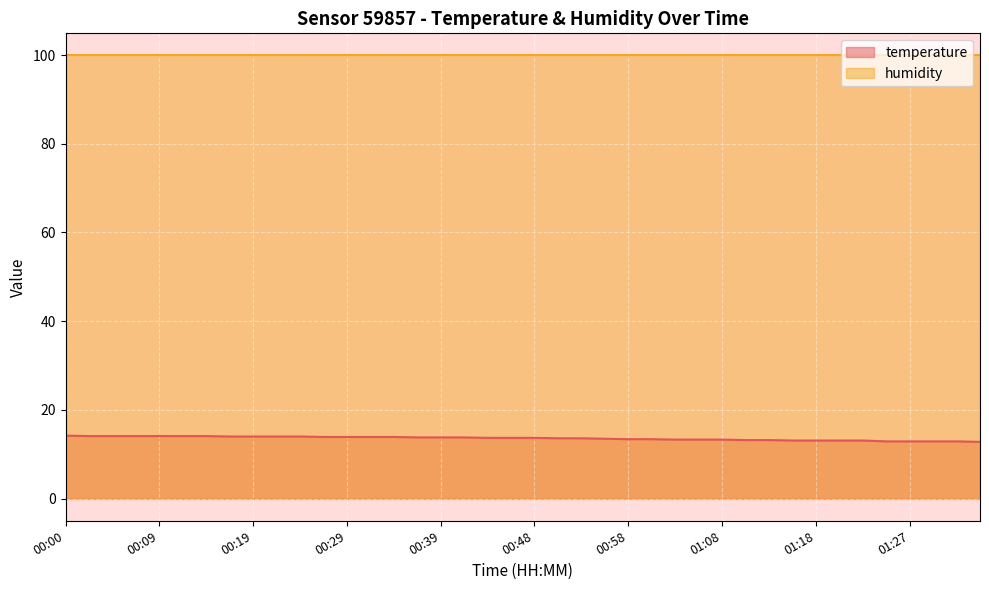

What is the label of the 3rd point from the left?

00:05